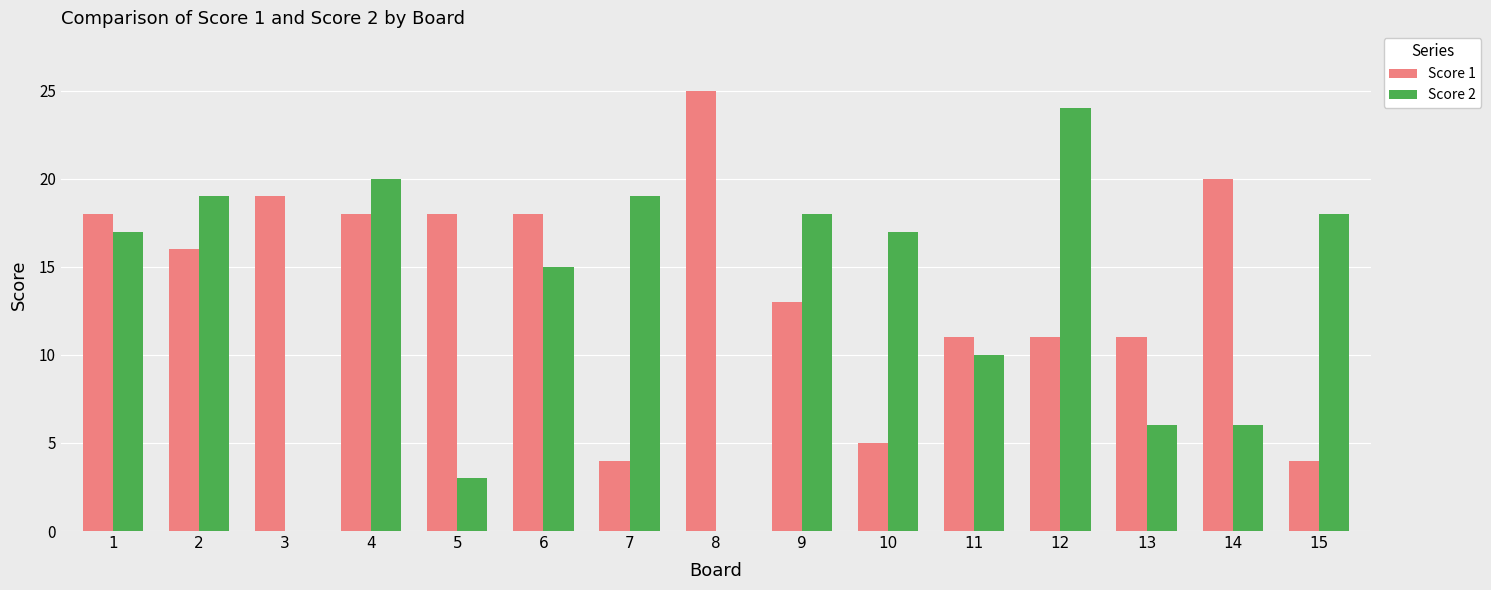

Which series has the largest total across all categories?

Score 1